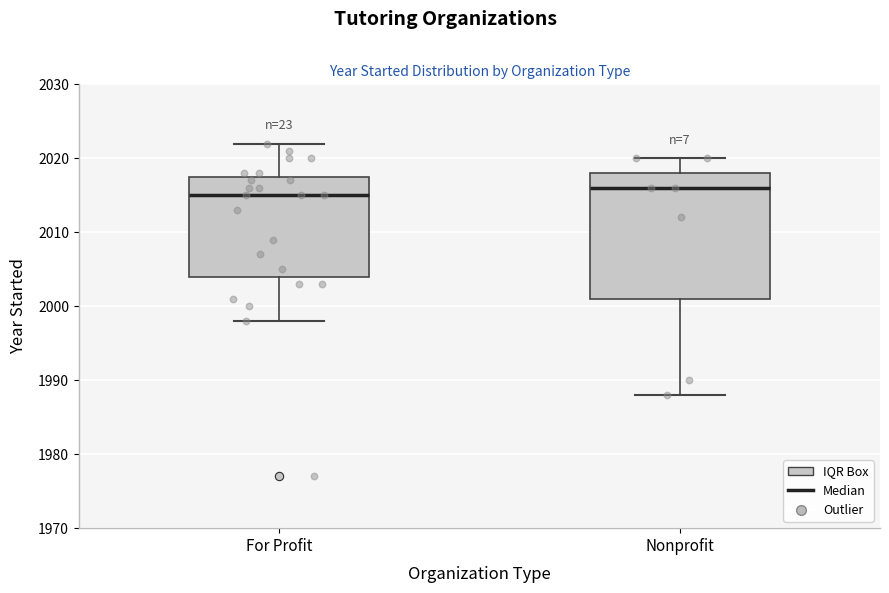

Which box has the highest median line?

Nonprofit